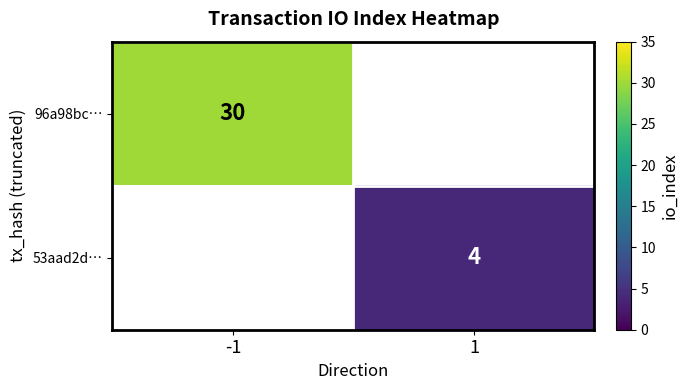

True or false: 96a98bc… has a value of 46 at -1.

False